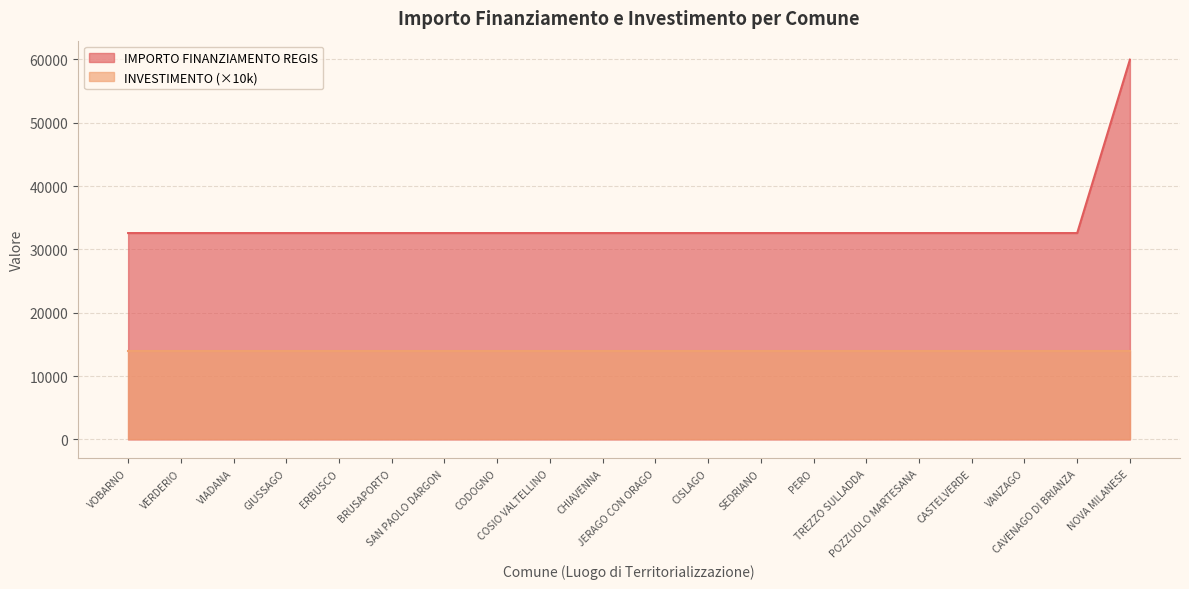

Approximately how many times larger is the value at VANZAGO compared to GIUSSAGO?

1.0